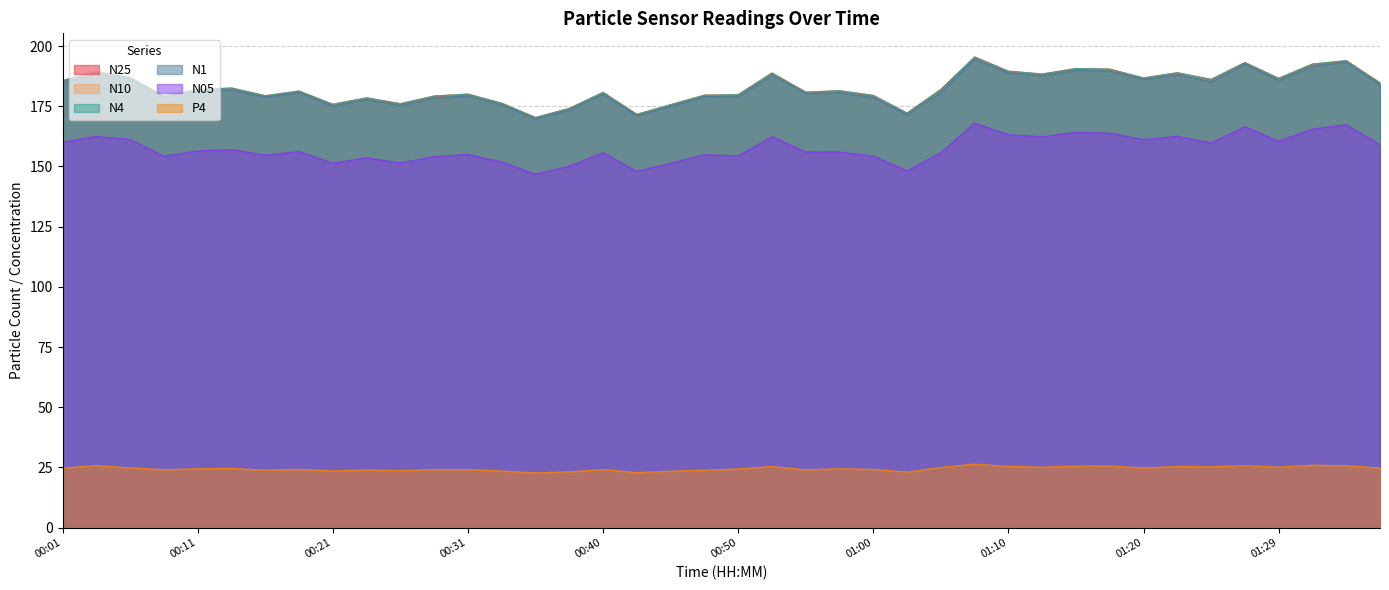

Reading left to right, what are all the values shown in this chart?

N25: 185.6	189.3	186.8	179.2	181.8	182.5	179.3	181.2	175.7	178.4	176.0	179.2	180.0	176.2	170.3	174.0	180.7	171.6	175.6	179.6	179.7	188.7	180.8	181.4	179.4	172.1	181.8	195.3	189.5	188.3	190.6	190.3	186.7	188.8	186.0	193.1	186.5	192.4	193.9	184.6
N10: 185.7	189.5	187.0	179.3	181.9	182.6	179.4	181.4	175.9	178.6	176.1	179.3	180.1	176.3	170.4	174.2	180.8	171.7	175.7	179.7	179.9	188.9	180.9	181.5	179.6	172.2	182.1	195.5	189.6	188.4	190.7	190.5	186.8	189.0	186.2	193.2	186.7	192.6	194.0	184.8
N4: 185.7	189.4	186.9	179.3	181.9	182.6	179.4	181.3	175.8	178.5	176.1	179.2	180.1	176.3	170.3	174.1	180.8	171.6	175.7	179.6	179.8	188.8	180.9	181.5	179.5	172.2	182.0	195.5	189.6	188.4	190.7	190.4	186.8	188.9	186.1	193.2	186.6	192.5	193.9	184.7
N1: 185.0	188.4	186.3	178.5	181.1	181.8	178.8	180.7	175.1	177.8	175.3	178.4	179.3	175.6	169.7	173.5	180.1	171.1	175.0	179.0	178.9	188.0	180.3	180.6	178.7	171.5	180.8	194.5	188.8	187.7	189.9	189.6	186.2	188.1	185.2	192.5	185.8	191.7	193.3	184.0
N05: 160.1	162.5	161.2	154.3	156.5	157.0	154.7	156.2	151.4	153.6	151.5	154.1	155.0	151.9	146.8	150.1	155.8	148.0	151.3	154.9	154.4	162.4	156.0	156.0	154.3	148.2	155.8	168.0	163.2	162.4	164.2	163.8	161.2	162.5	159.8	166.5	160.5	165.5	167.3	159.0
P4: 24.7	25.8	24.8	24.0	24.4	24.6	23.9	24.2	23.5	23.9	23.6	24.1	24.1	23.5	22.7	23.2	24.1	22.9	23.4	23.9	24.4	25.4	24.0	24.4	24.2	23.1	25.0	26.4	25.4	25.1	25.5	25.6	24.8	25.4	25.2	25.7	25.1	25.9	25.7	24.7